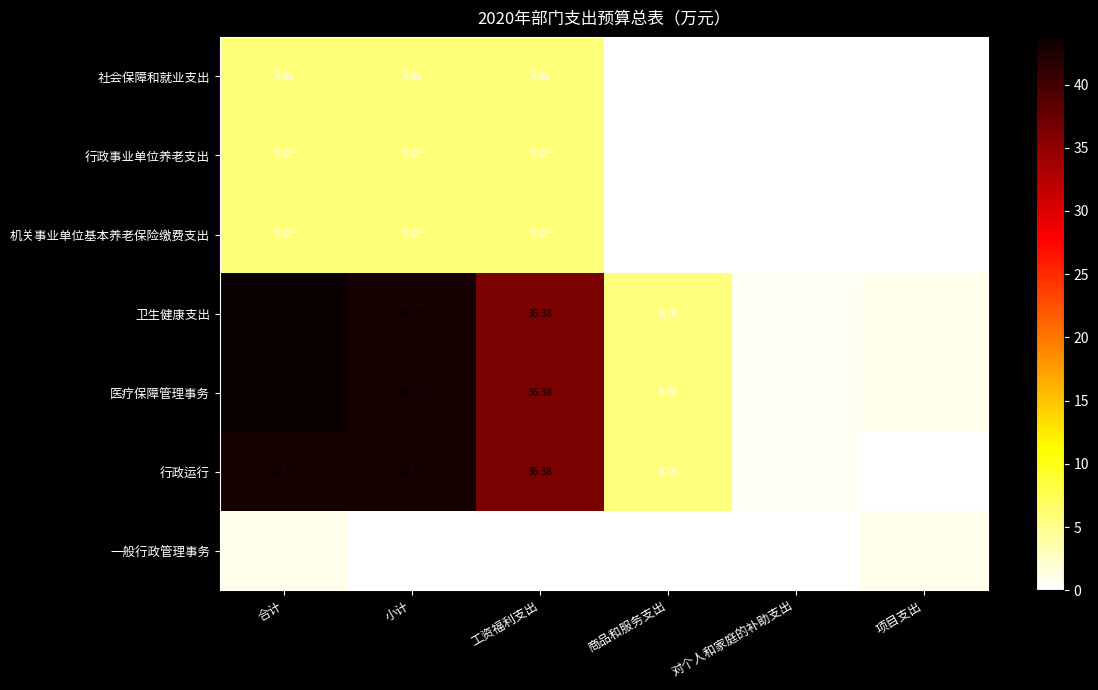

List the labels in order of 医疗保障管理事务 value, largest first.

合计, 小计, 工资福利支出, 商品和服务支出, 项目支出, 对个人和家庭的补助支出